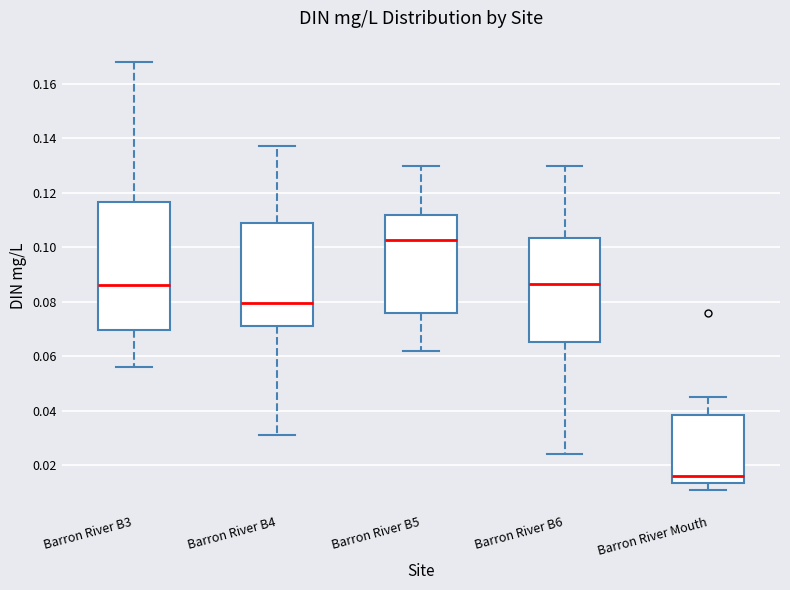

Reading left to right, transcribe this box plot: for each box, give where its median line is, the range the box spans, and where its two whiskers end, as read against the y-axis. The values are not printed on the chart, so give them approximately, as read against the axis.

Barron River B3: median 0.086, box 0.070 to 0.116, whiskers 0.056 to 0.168
Barron River B4: median 0.080, box 0.072 to 0.110, whiskers 0.032 to 0.138
Barron River B5: median 0.102, box 0.076 to 0.112, whiskers 0.062 to 0.130
Barron River B6: median 0.086, box 0.066 to 0.104, whiskers 0.024 to 0.130
Barron River Mouth: median 0.016, box 0.014 to 0.038, whiskers 0.012 to 0.046